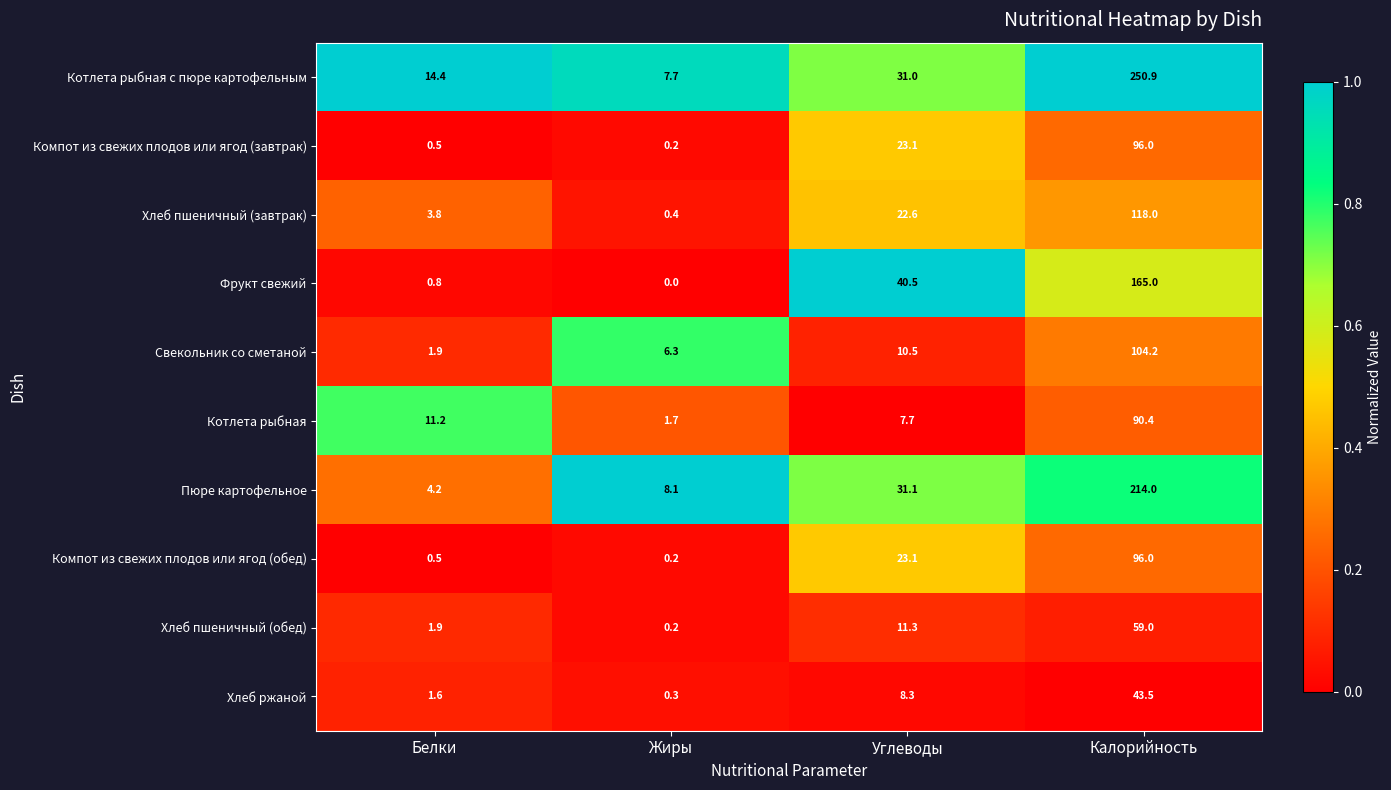

At which category does the chart reach its minimum across all series?

Жиры